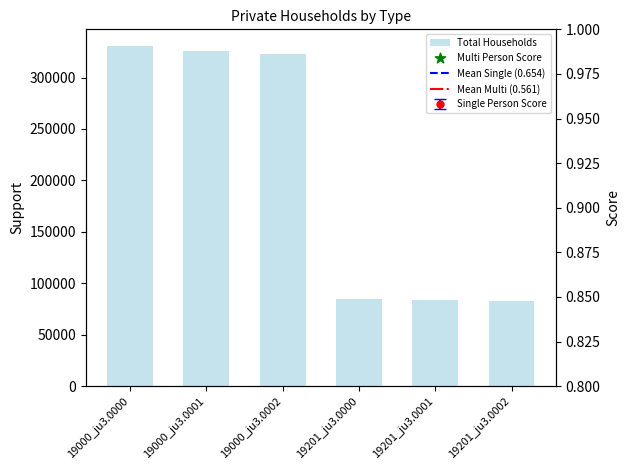

Which series reaches the maximum Y coordinate?

Total Households